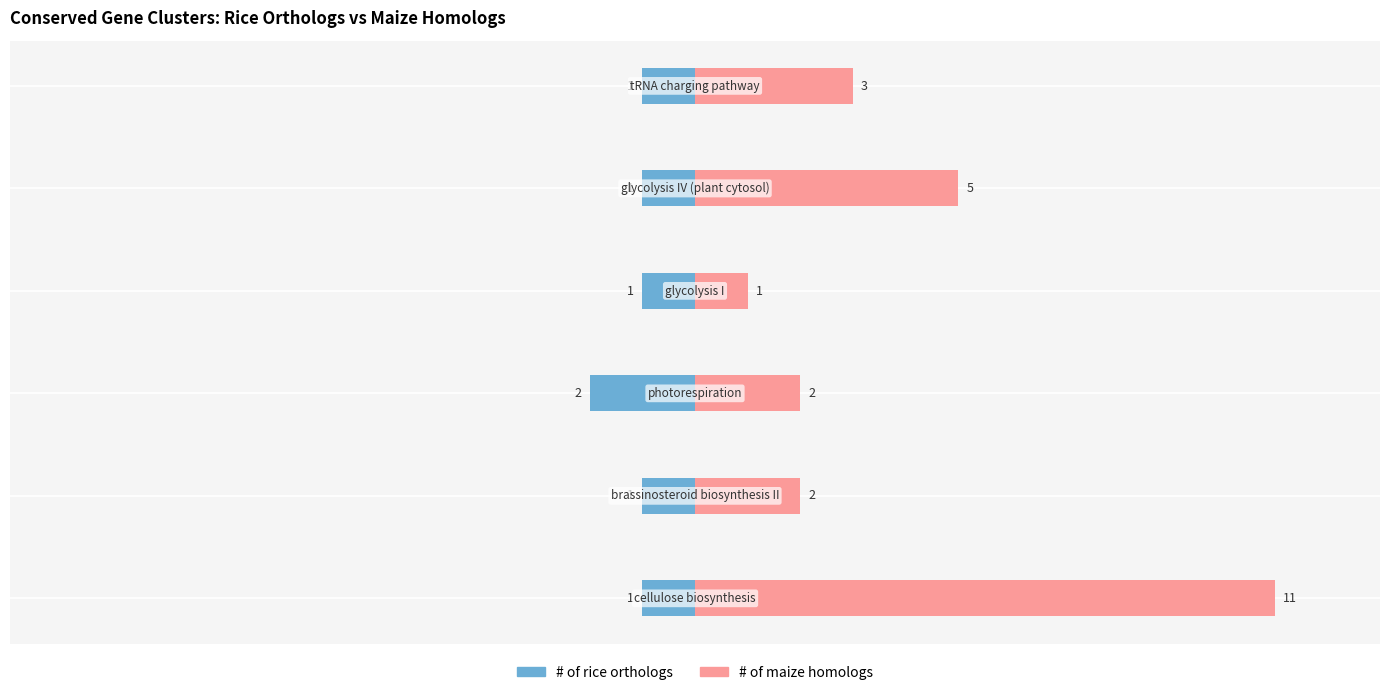

Reading left to right, what are all the values shown in this chart?

# of rice orthologs: −15=-1	−10=-1	−5=-2	0=-1	5=-1	10=-1
# of maize homologs: −15=11	−10=2	−5=2	0=1	5=5	10=3